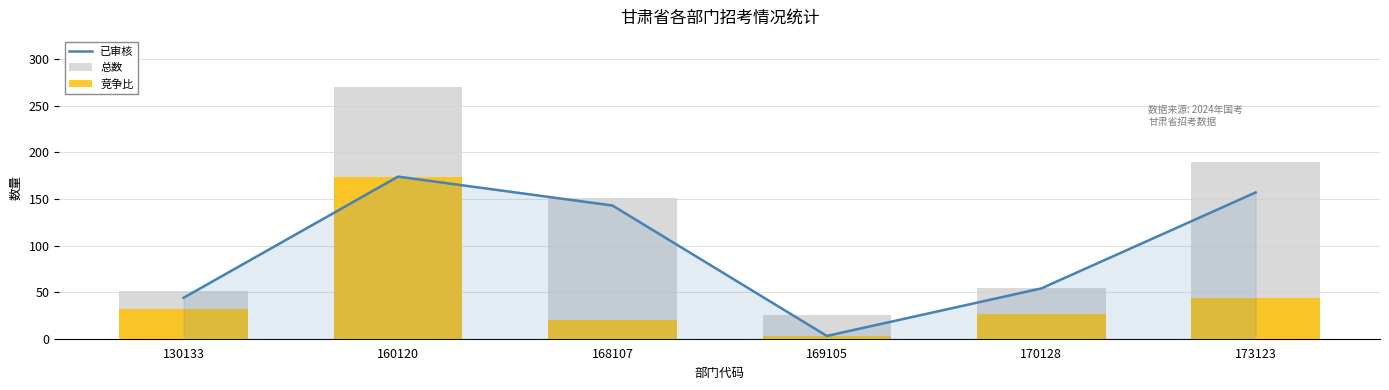

What is the minimum value for 总数?

26